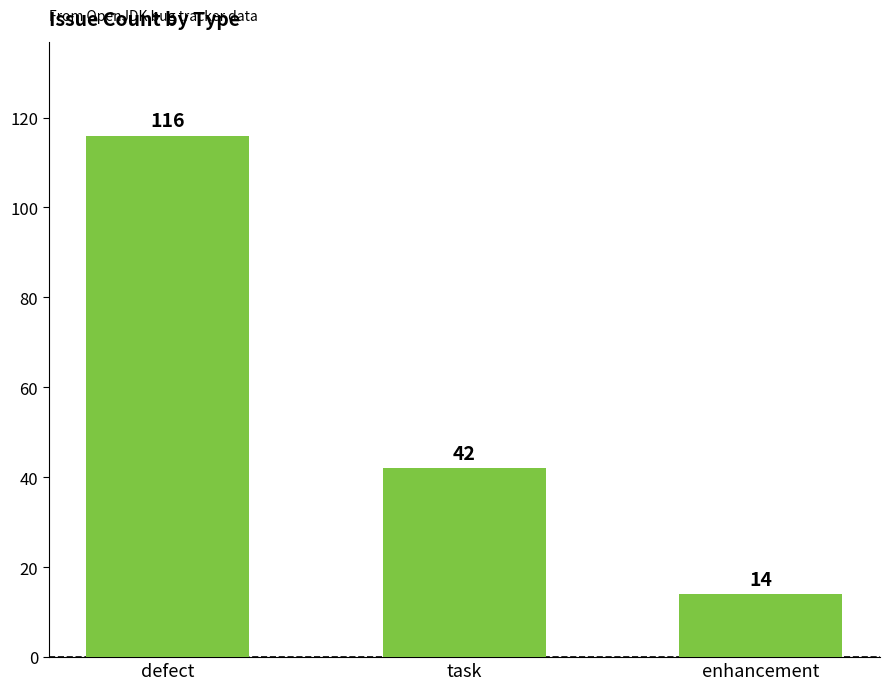

What is the sum of the values at enhancement and task?

56